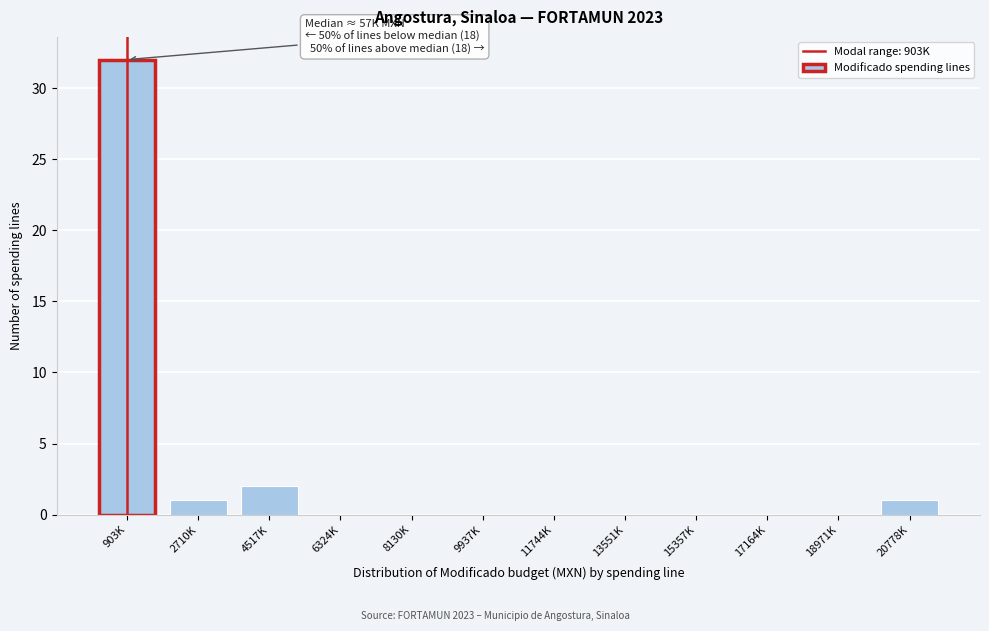

Reading left to right, extract all data points from this chart.

903K=32	2710K=1	4517K=2	6324K=0	8130K=0	9937K=0	11744K=0	13551K=0	15357K=0	17164K=0	18971K=0	20778K=1